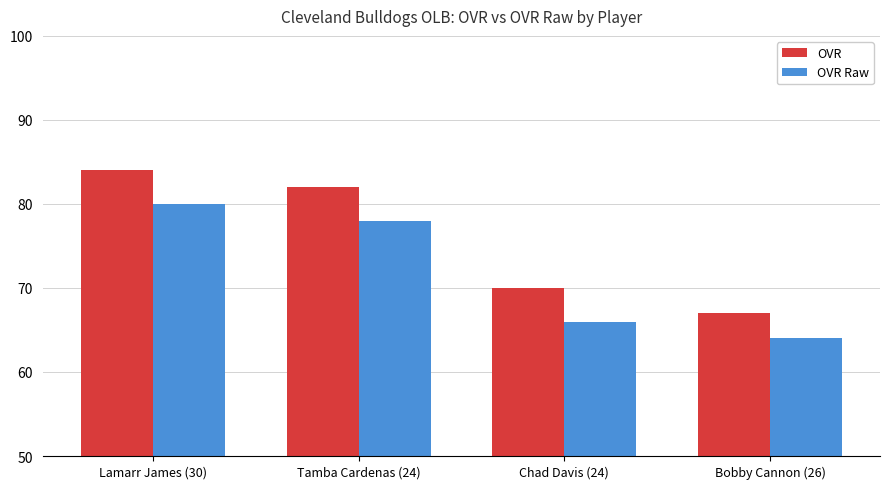

What is the difference between the second highest and second lowest values in the OVR Raw series?

12